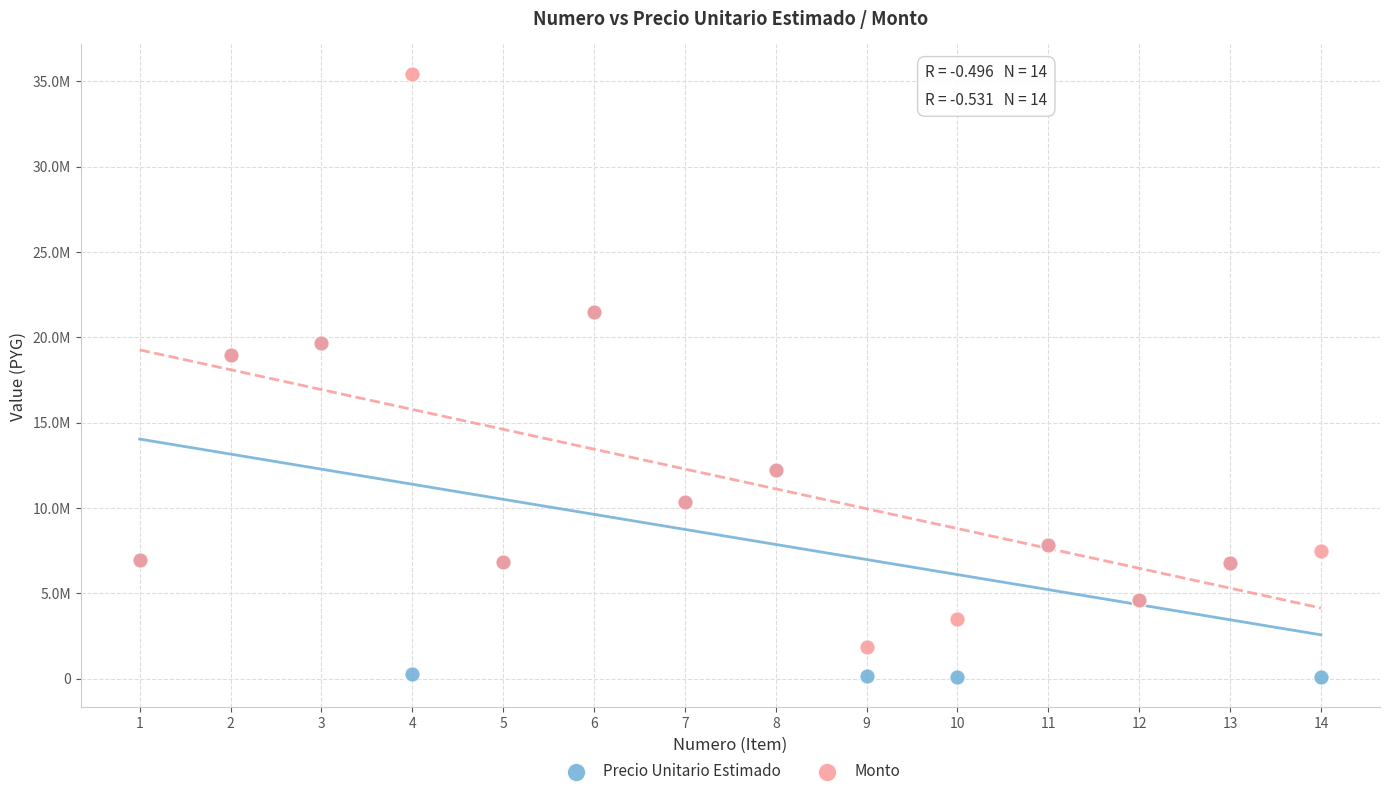

What are all the series names shown in the legend?

Precio Unitario Estimado, Monto